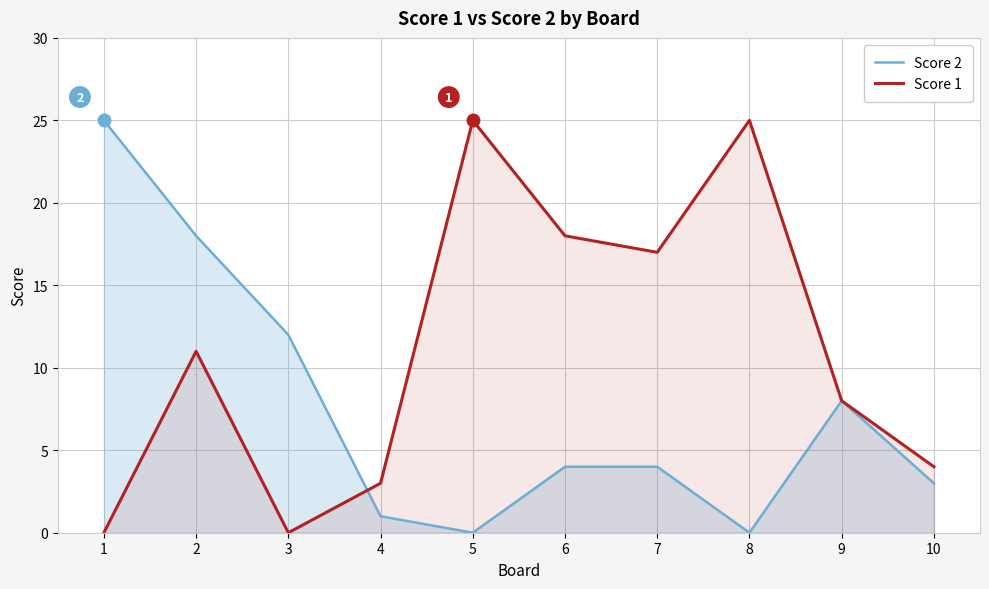

What is the difference between the Score 2 values at 9 and 2?

10